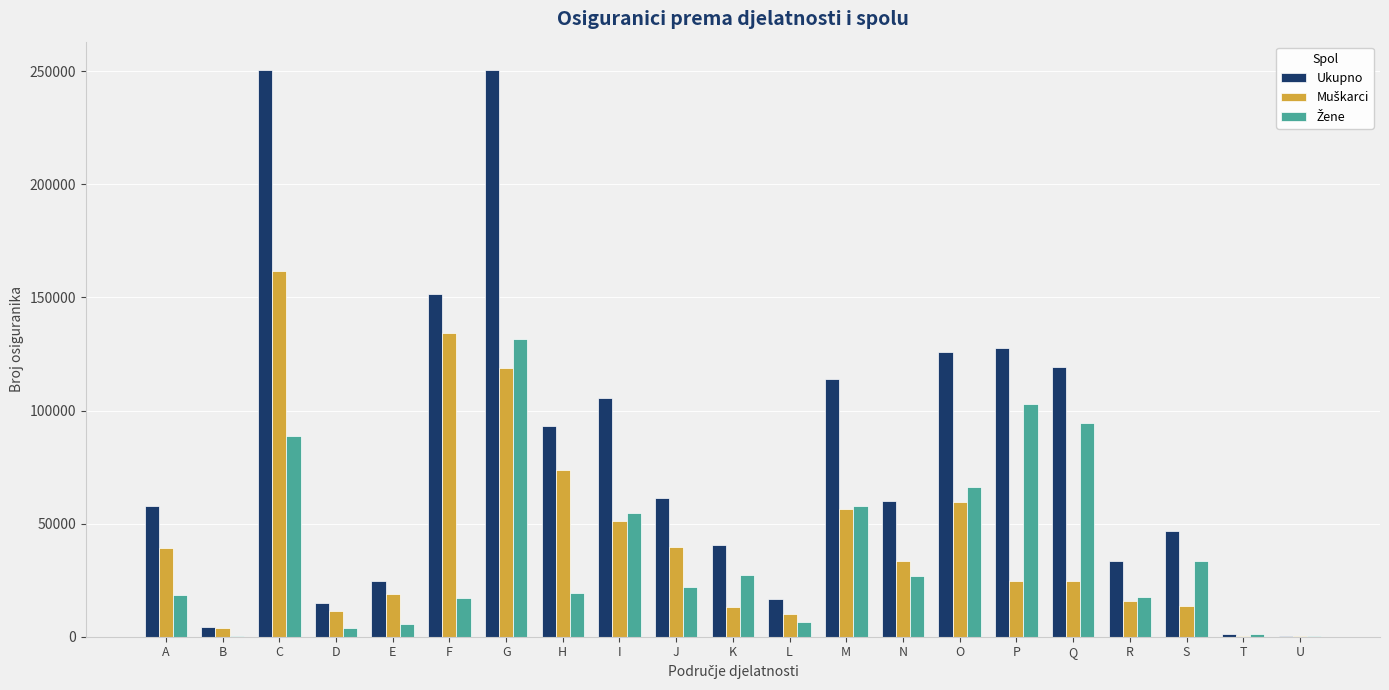

What is the greatest value displayed?

250533